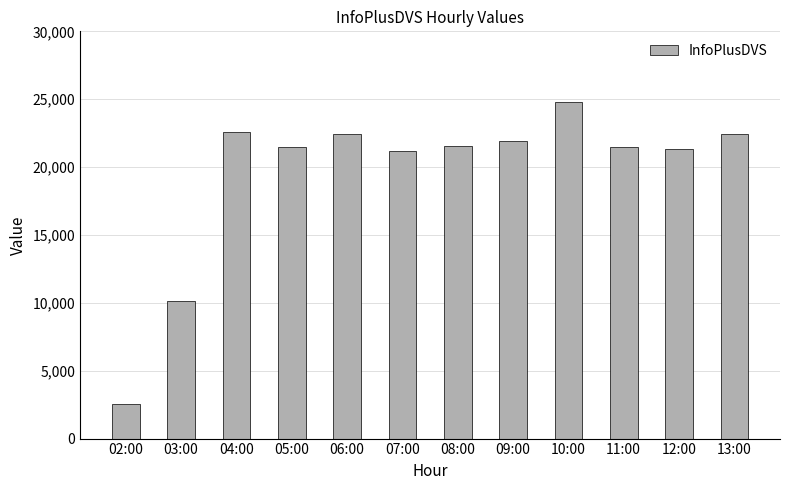

Which category has the lowest value across all series?

02:00